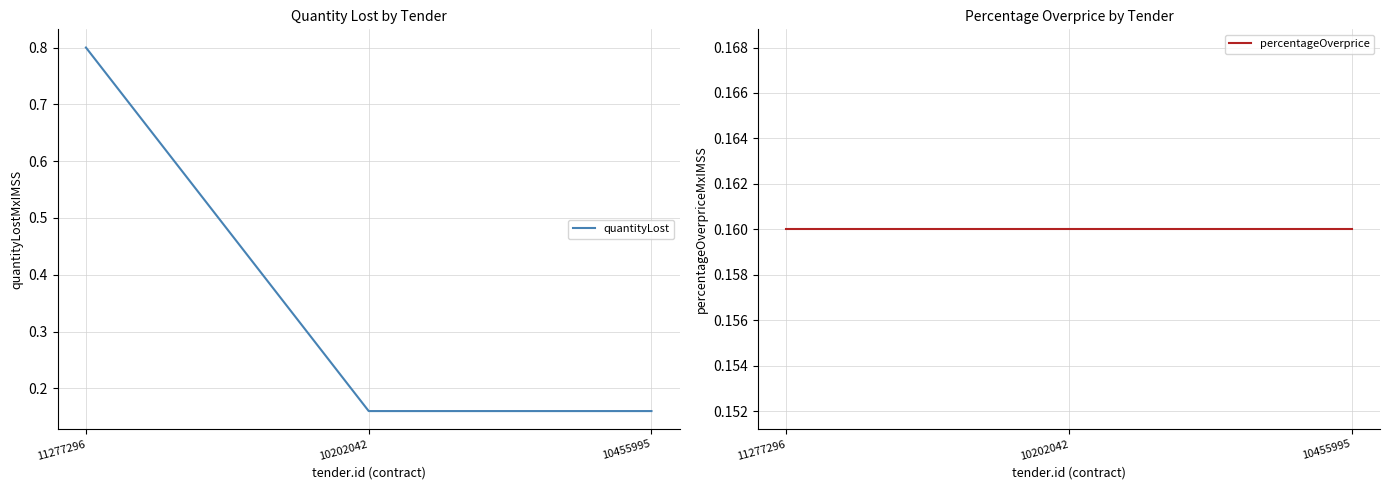

What is the greatest value displayed?

0.8